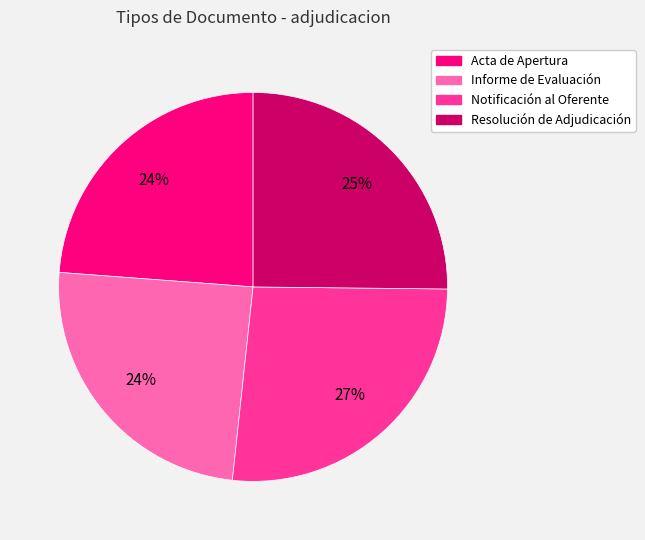

Approximately how many times larger is the value at Notificación al Oferente compared to Resolución de Adjudicación?

1.1